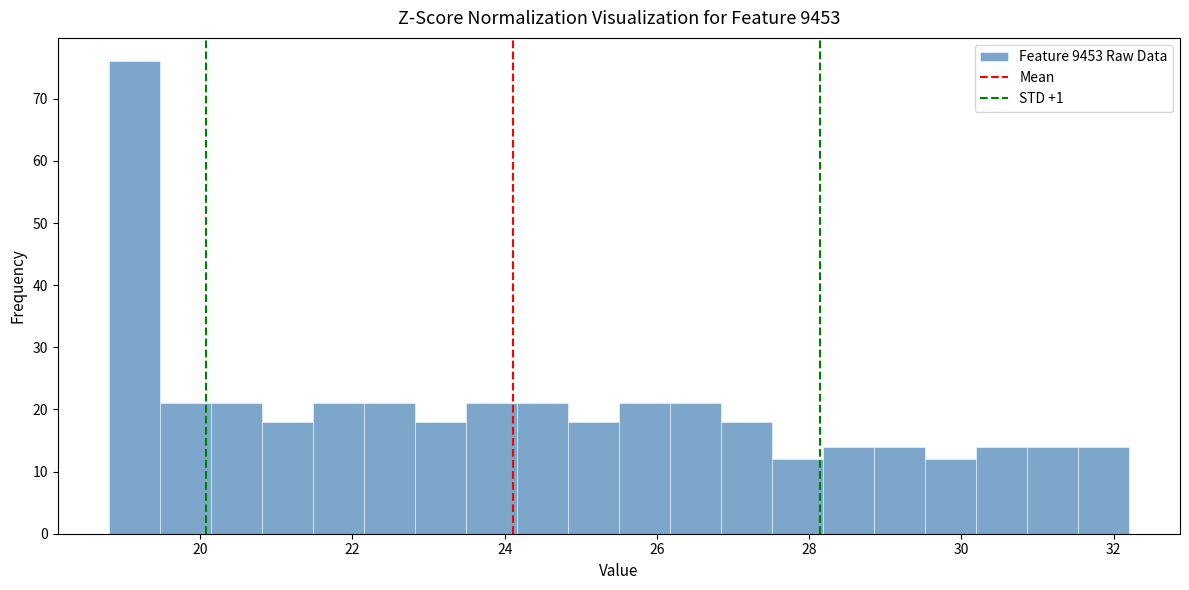

Read against the x-axis, roughly where is the centre of the tallest bar?

19.2